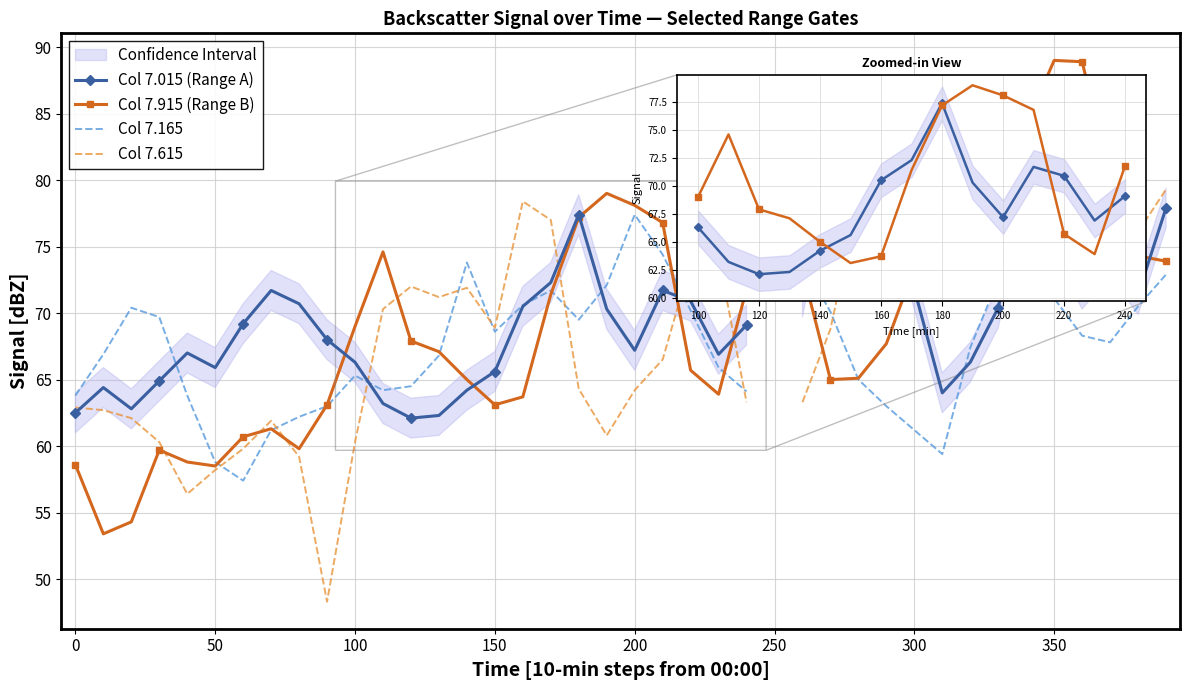

How many interior local valleys does the Col 7.015 (Range A) series have?

8